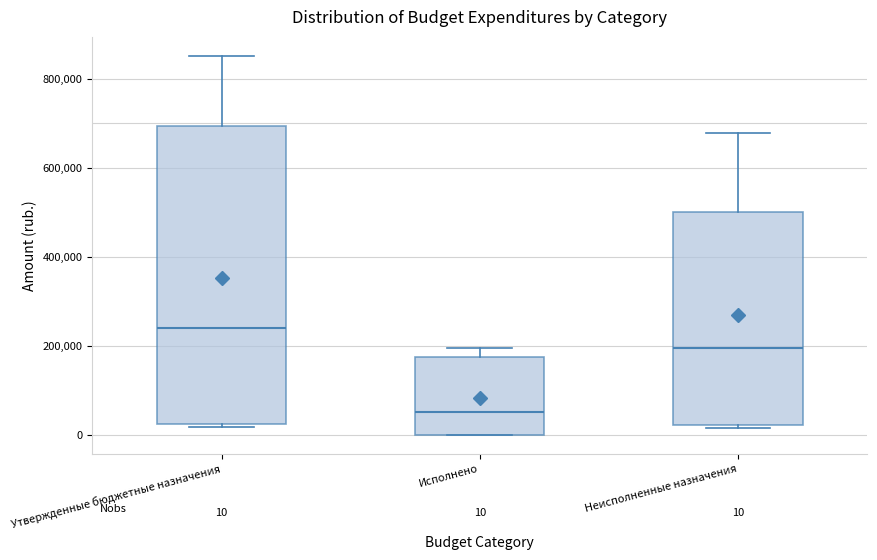

Comparing the boxes themselves (not the whiskers), which one is the tallest?

Утвержденные бюджетные назначения